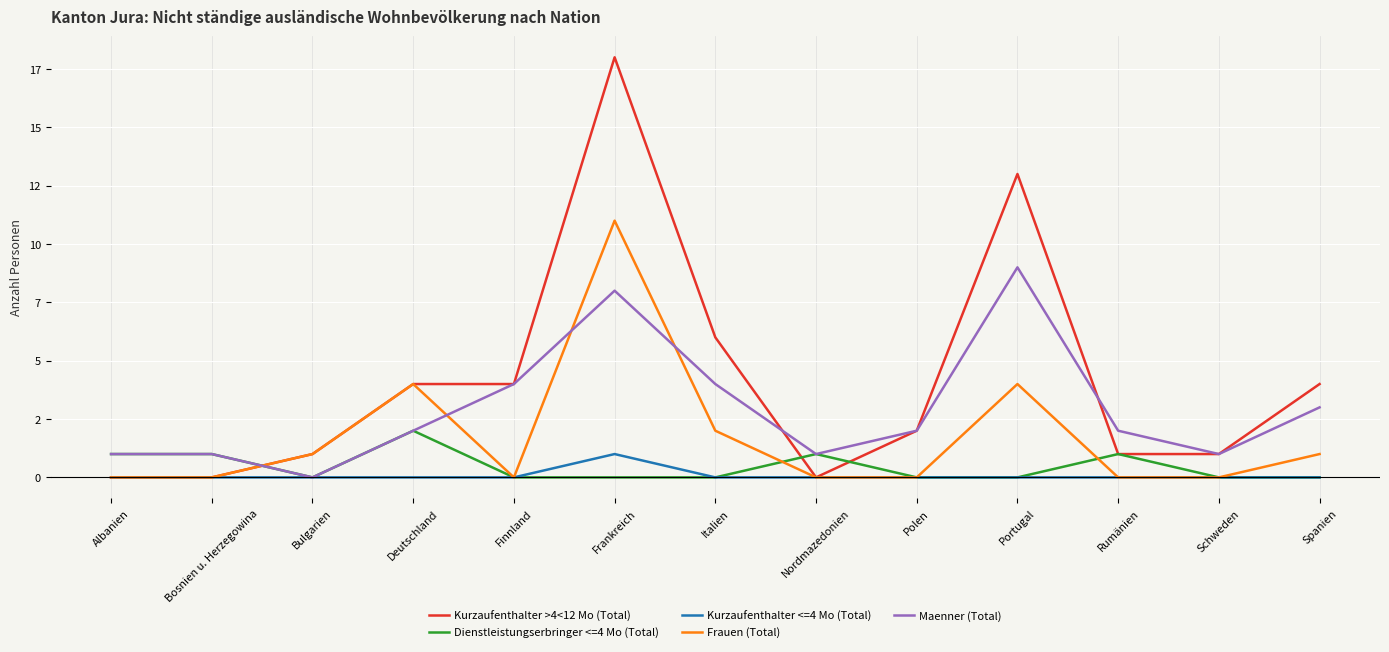

At Bulgarien, list the series in order from smallest to largest.

Dienstleistungserbringer <=4 Mo (Total), Kurzaufenthalter <=4 Mo (Total), Maenner (Total), Kurzaufenthalter >4<12 Mo (Total), Frauen (Total)